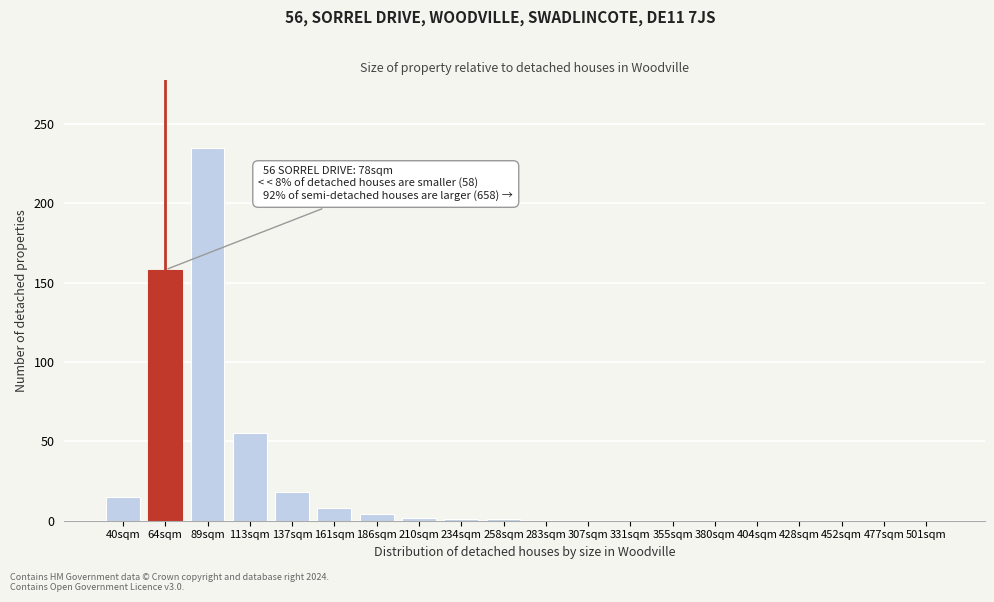

What is the sum of the values at 137sqm and 161sqm?

26